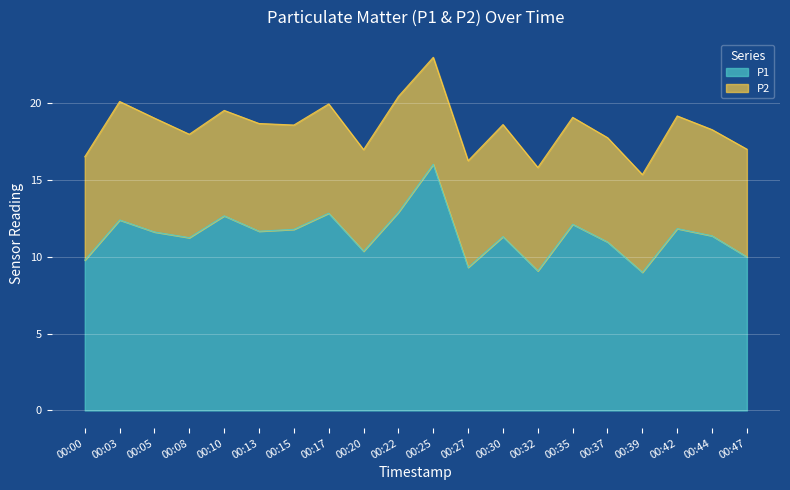

How many categories are shown in the chart?

20